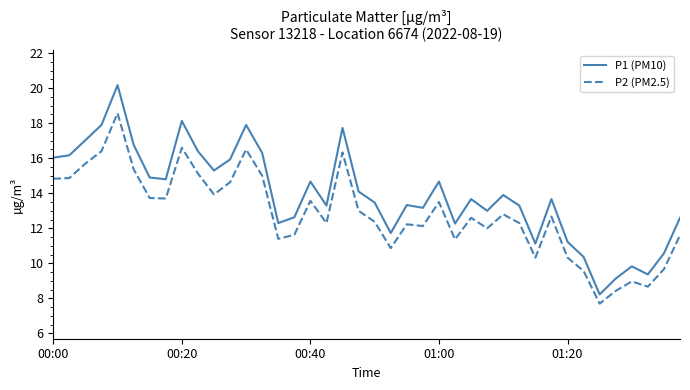

True or false: P2 (PM2.5) and P1 (PM10) cross at least once.

False